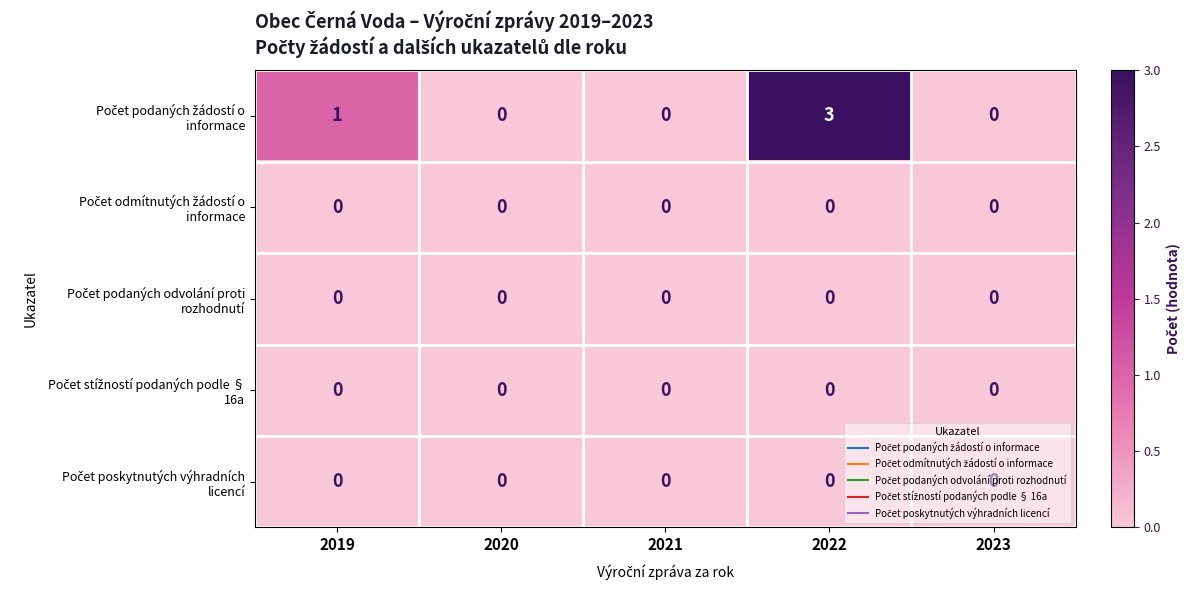

What is the maximum value shown in the chart?

3